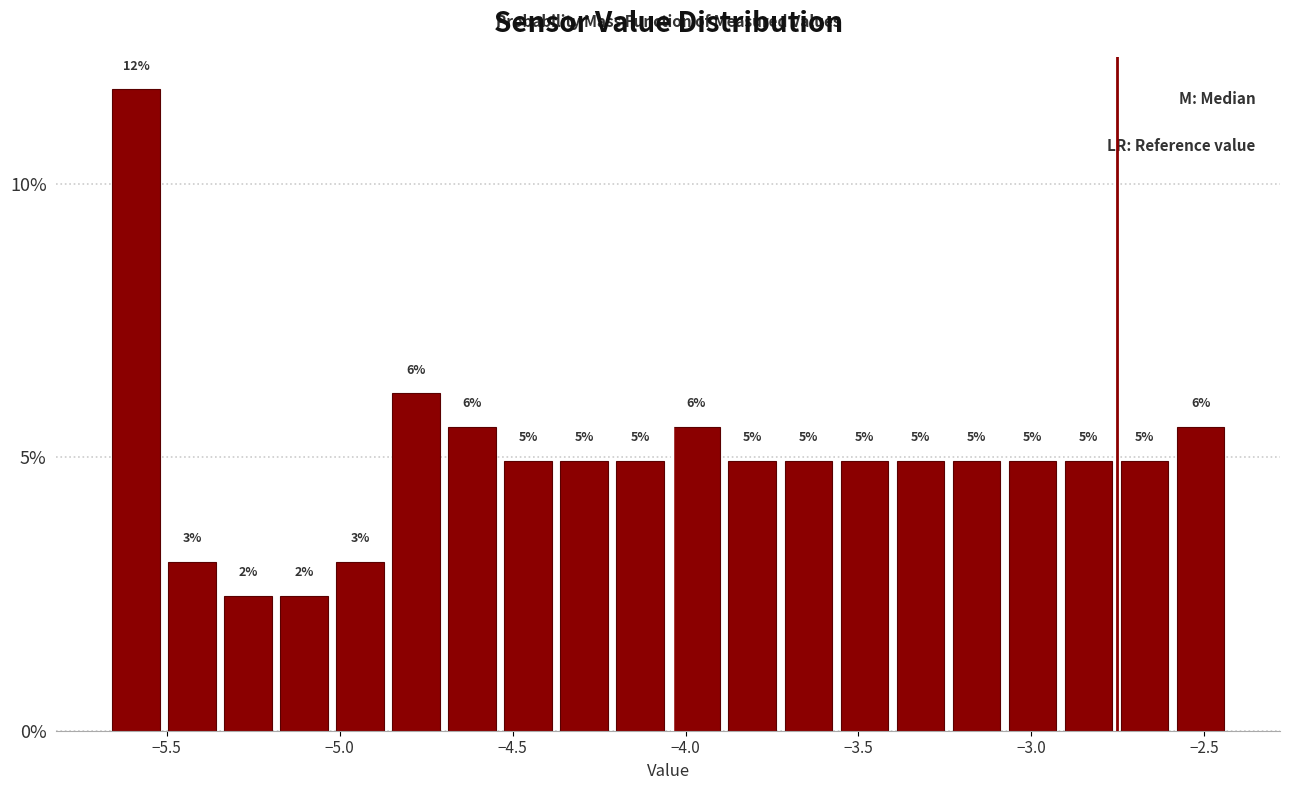

Around what value on the x-axis is the tallest bar? Give the approximate position of its centre, as read against the axis.

-5.60